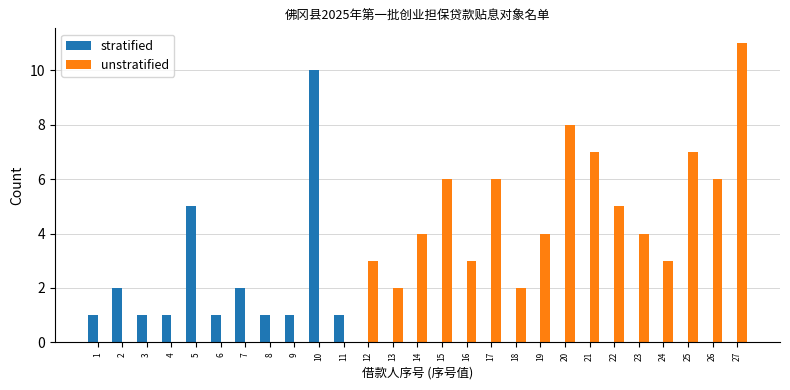

How many groups of bars are there?

27